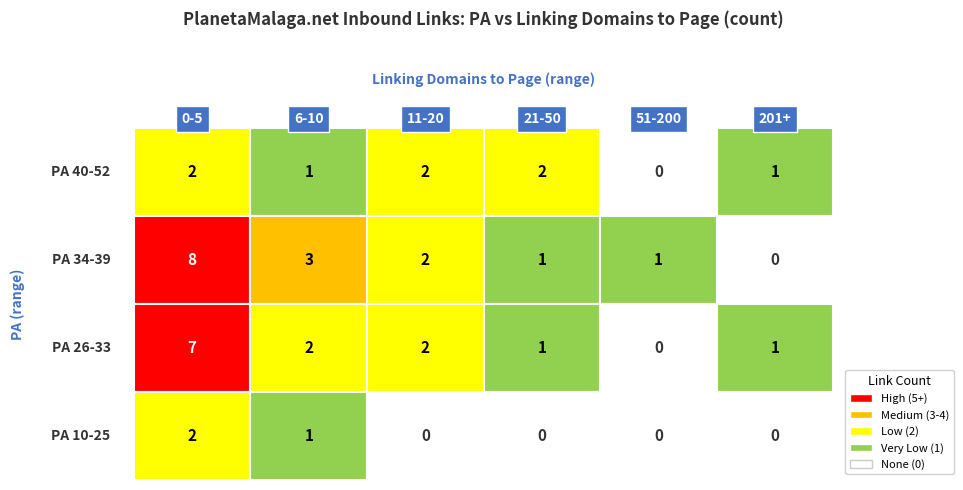

What is the total value across all series at 4?

1